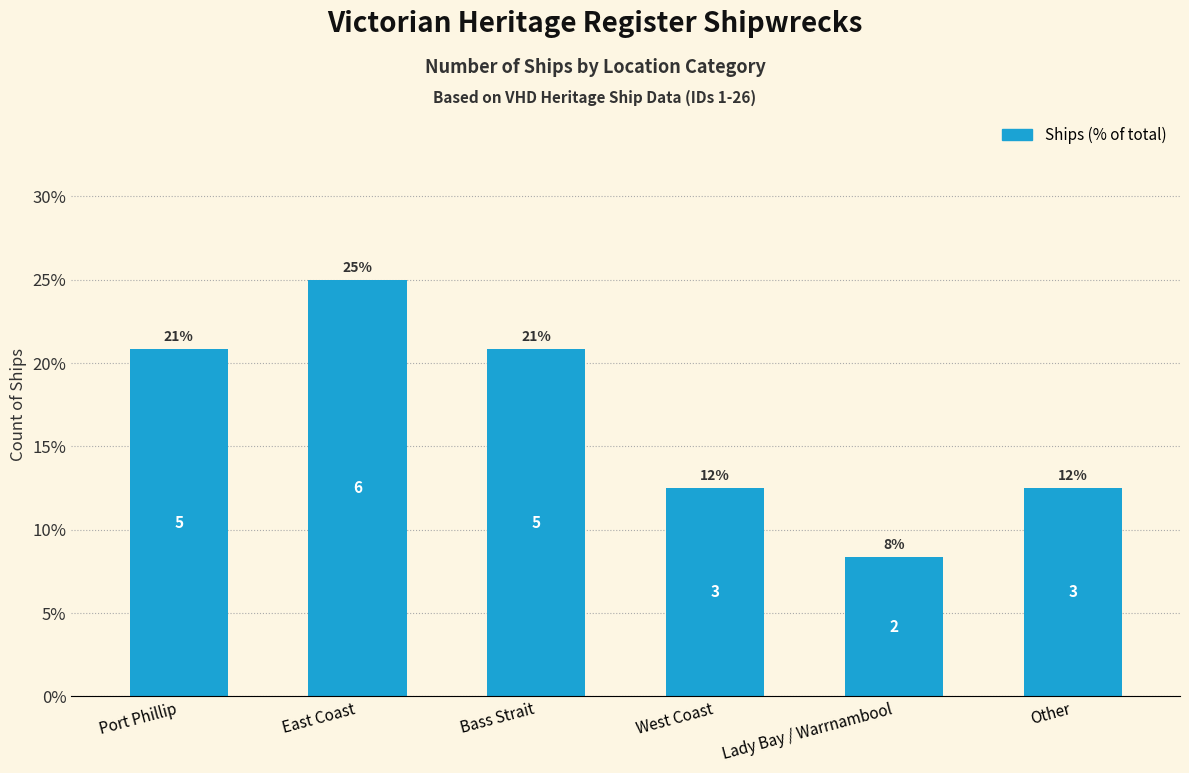

How many bars are there in total?

6